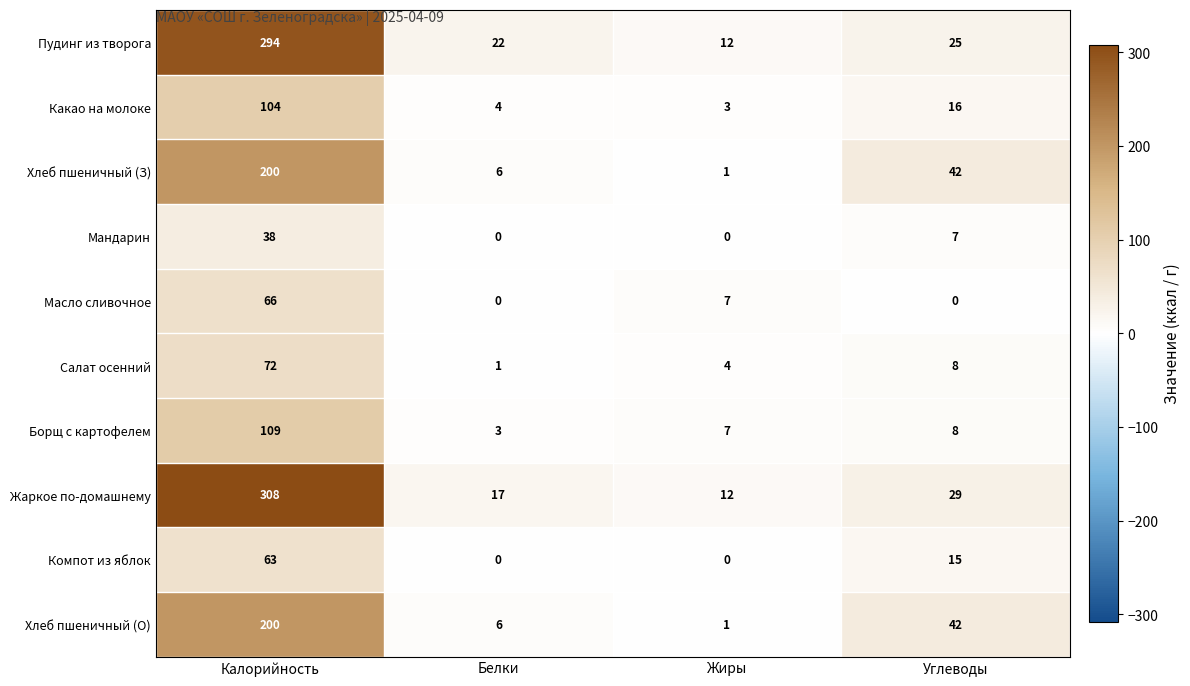

Which category has the highest value across all series?

Калорийность